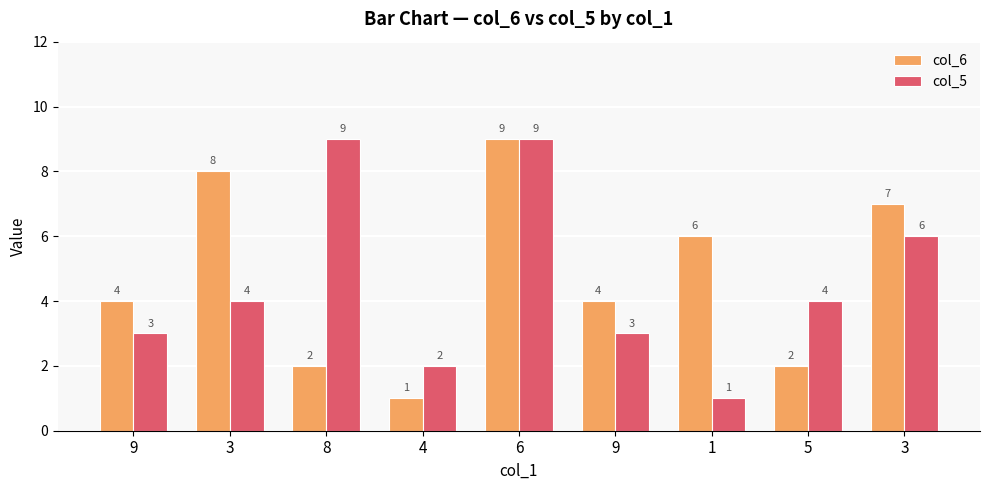

What is the difference between the highest and lowest values at 9?

1